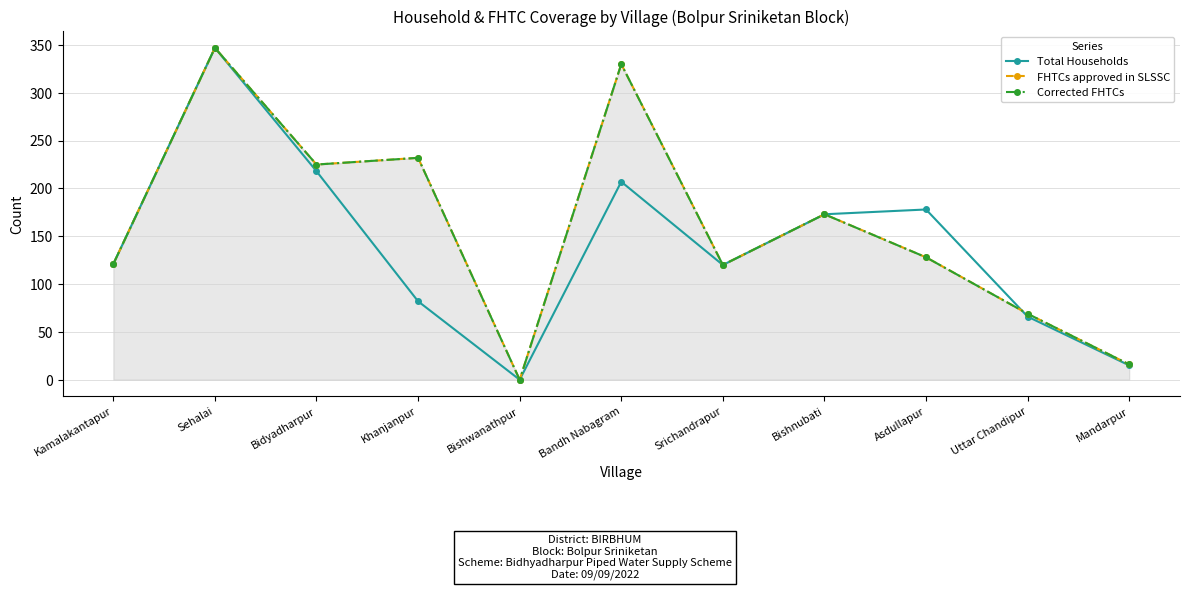

Is it true that Corrected FHTCs equals 196 at Srichandrapur?

False